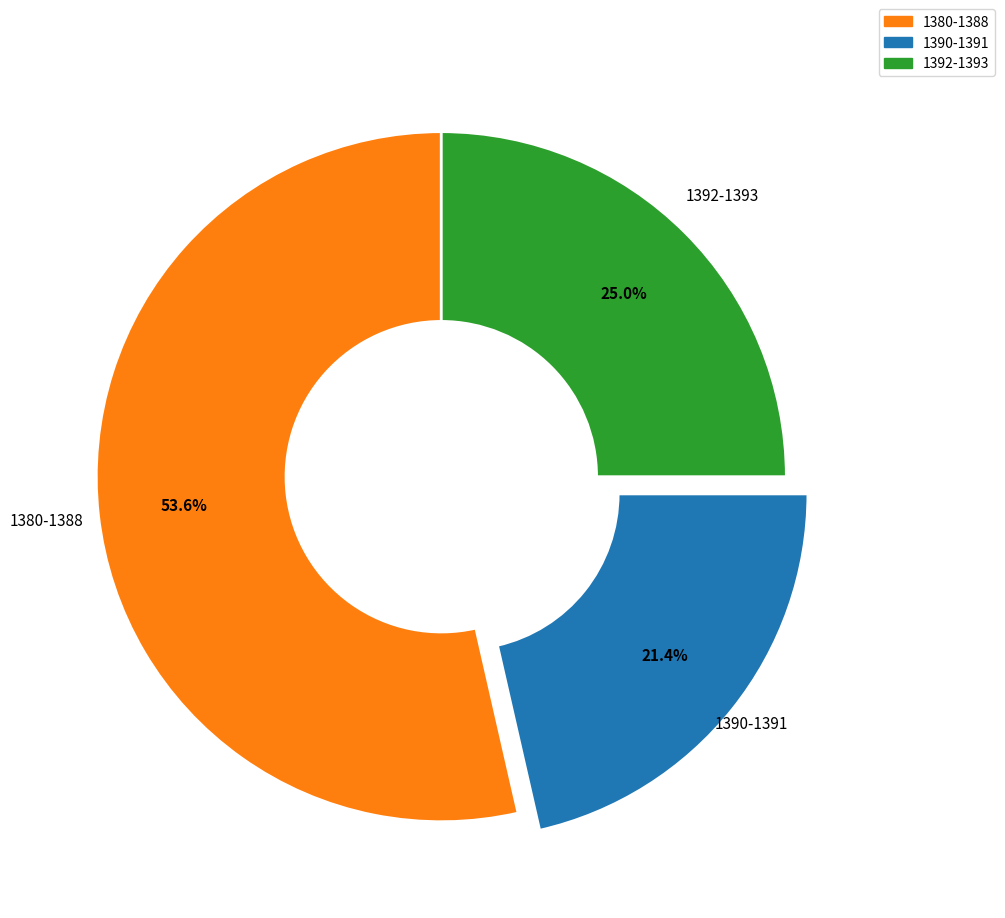

Is there a majority slice in this chart?

Yes